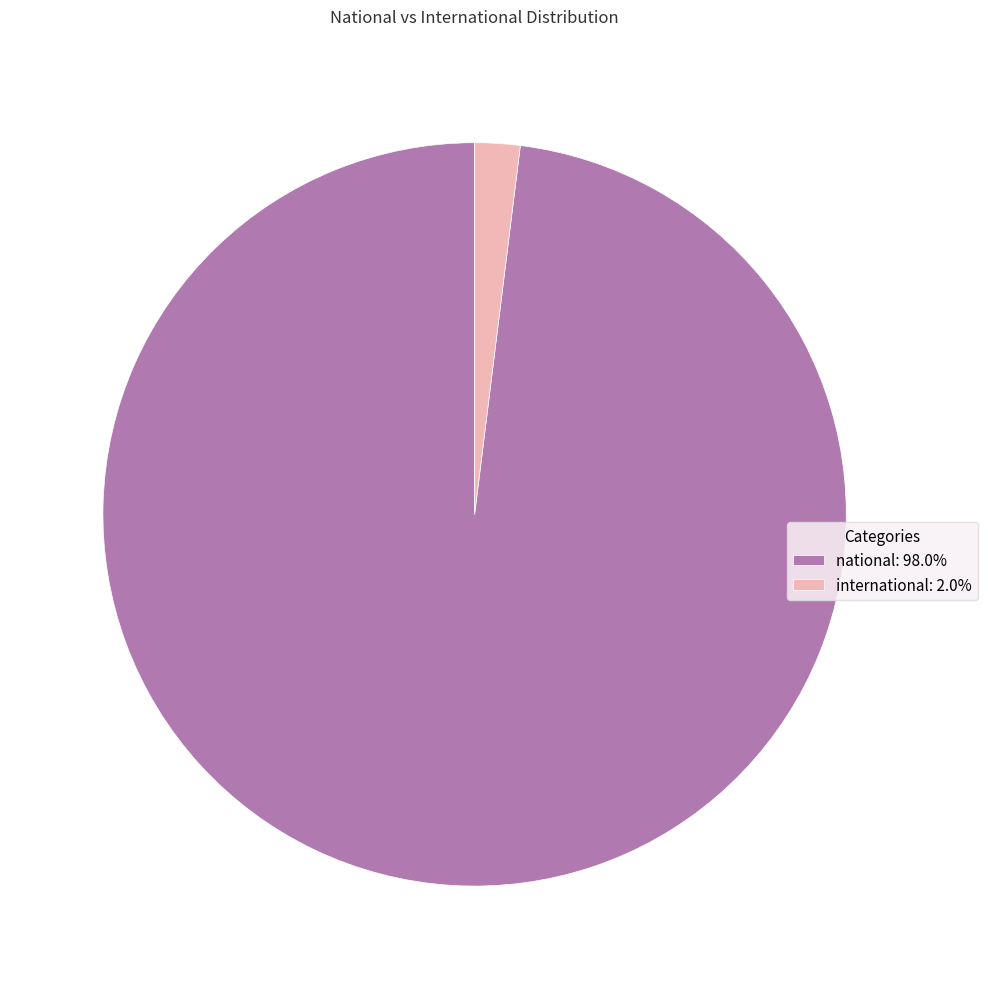

Is national: 98.0% the majority of the pie?

Yes